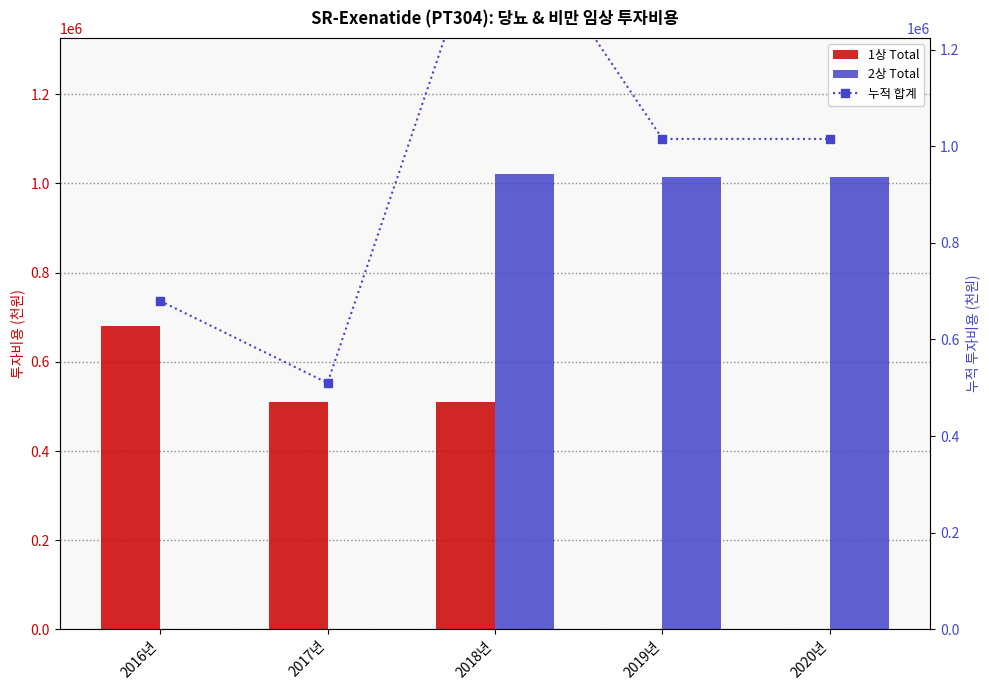

Is the value of 누적 합계 at 2017년 greater than the value of 1상 Total at 2017년?

No